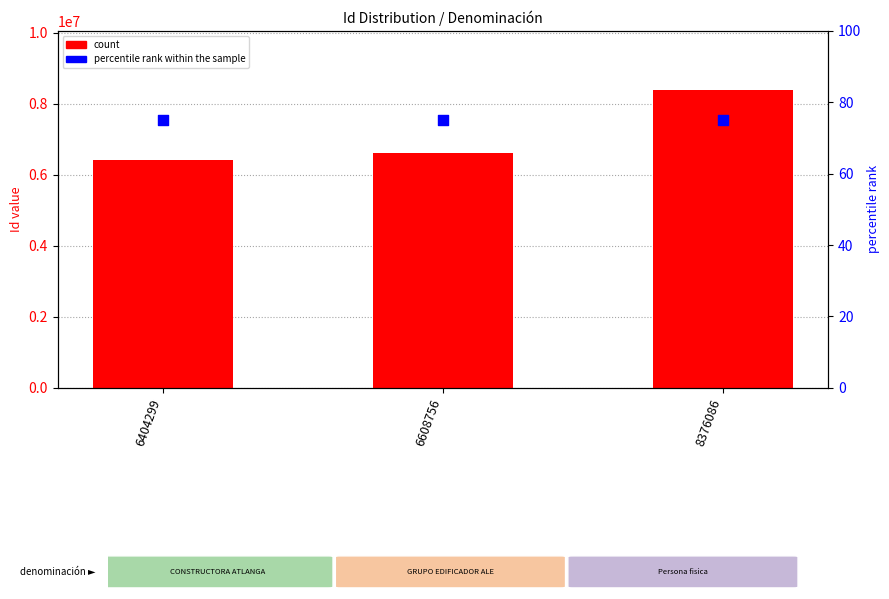

What is the total value across all series at 8376086?

8376161